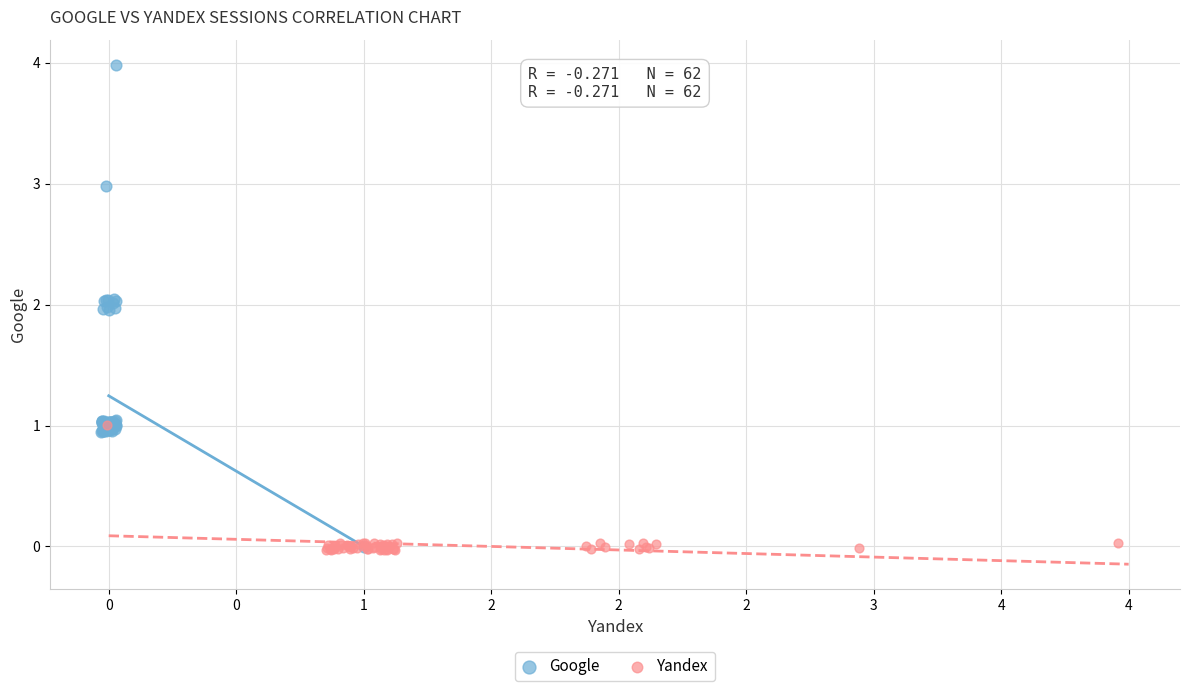

Which series has the largest Y range (max minus min)?

Google